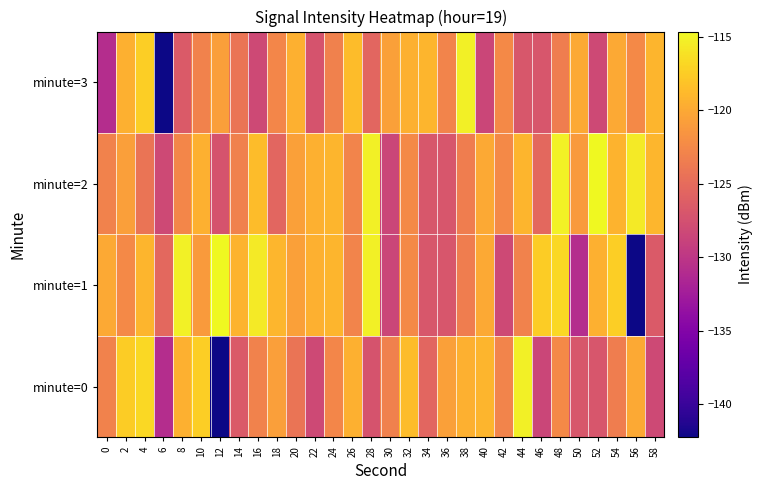

Which series has the largest total across all categories?

minute=2